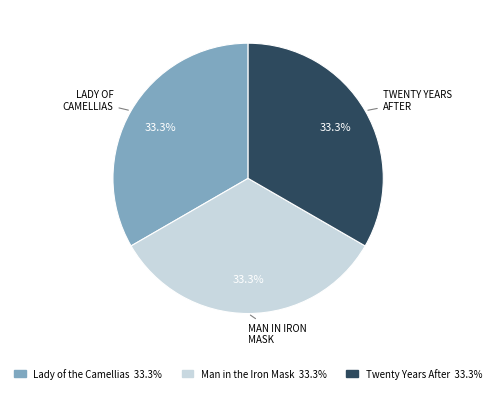

Count the number of slices in the pie.

3